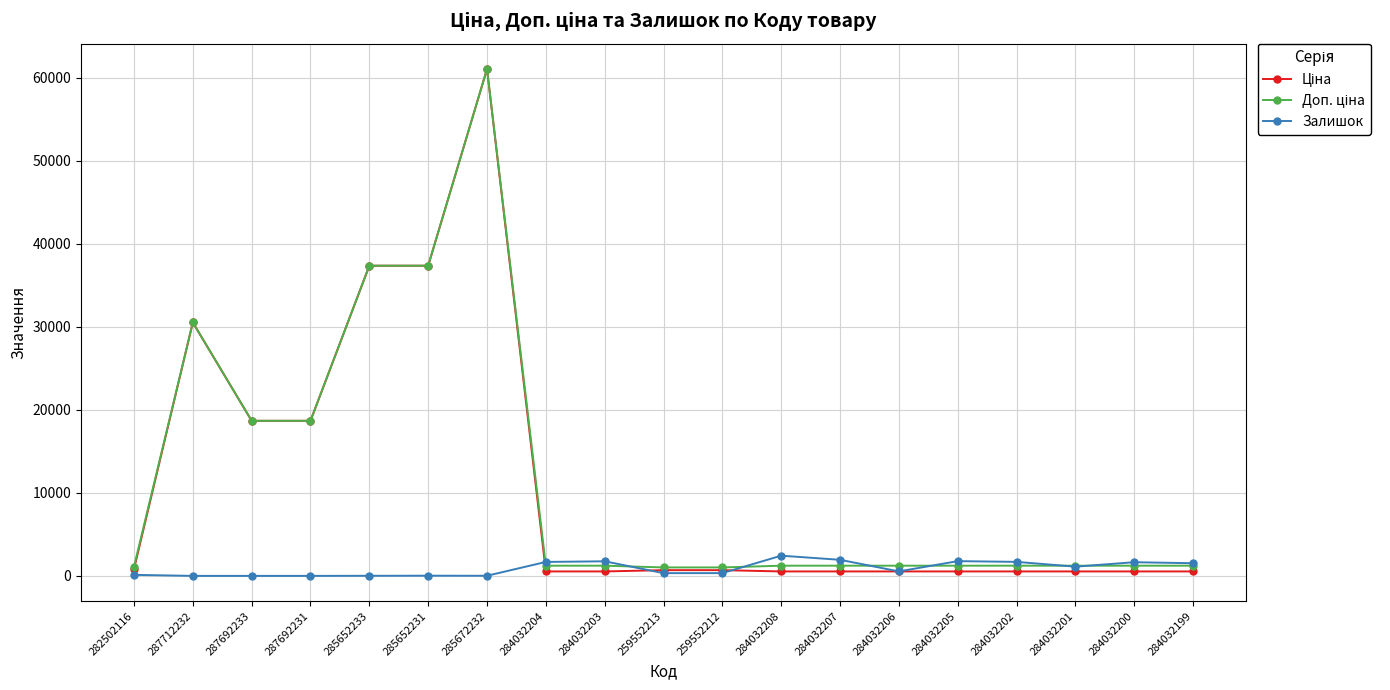

At how many categories does at least one series exceed 20112?

4